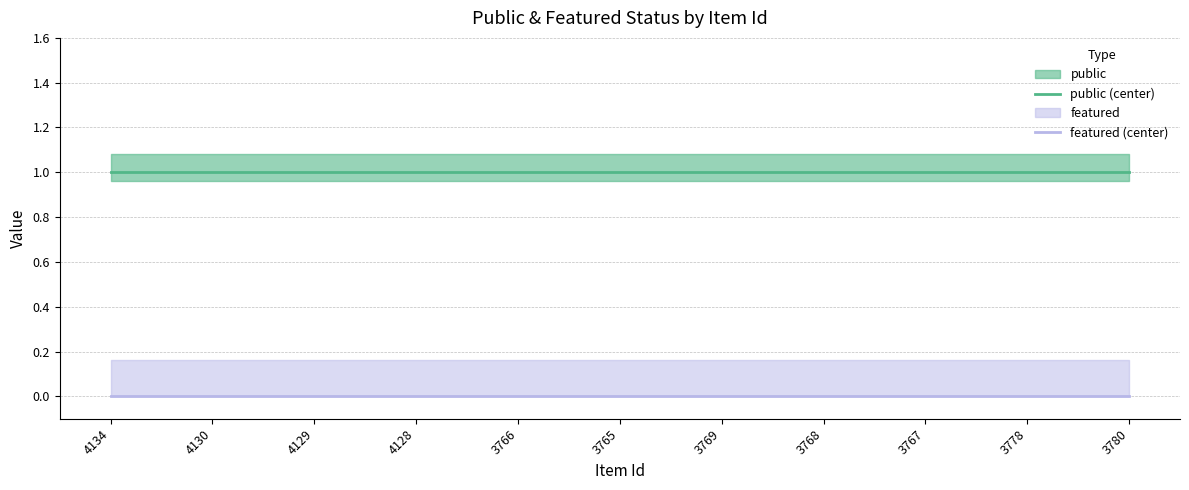

Rank the series at 4128 from highest to lowest value.

public (center), featured (center)